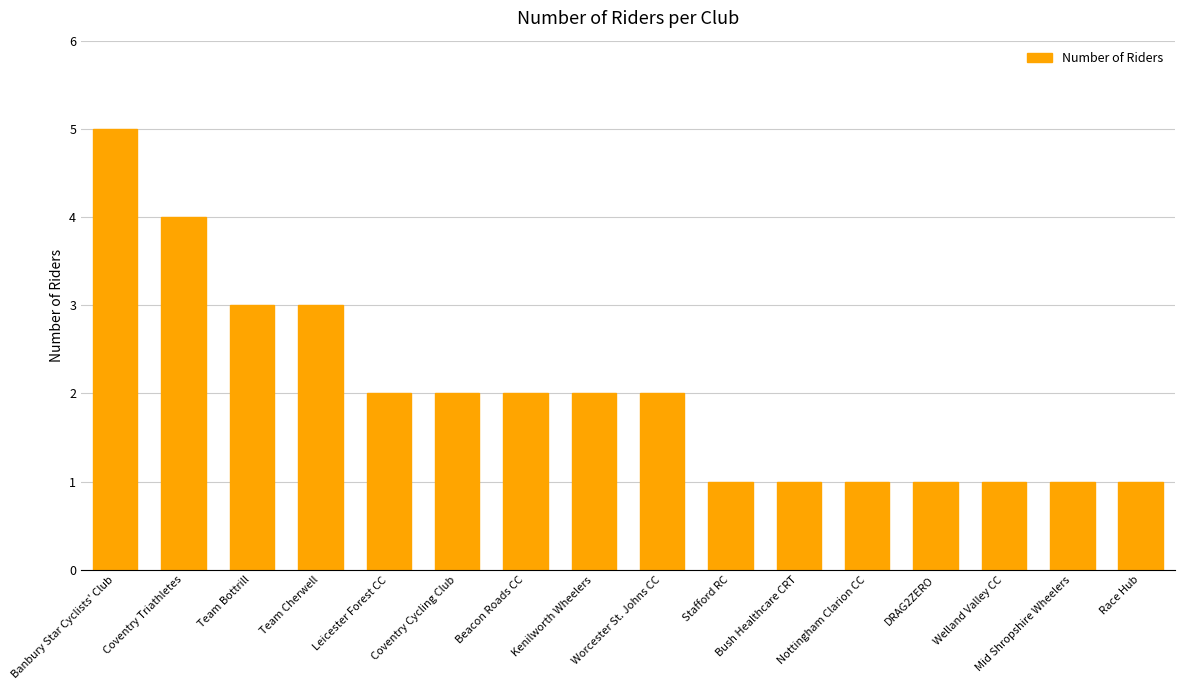

What is the label of the 14th bar from the right?

Team Bottrill